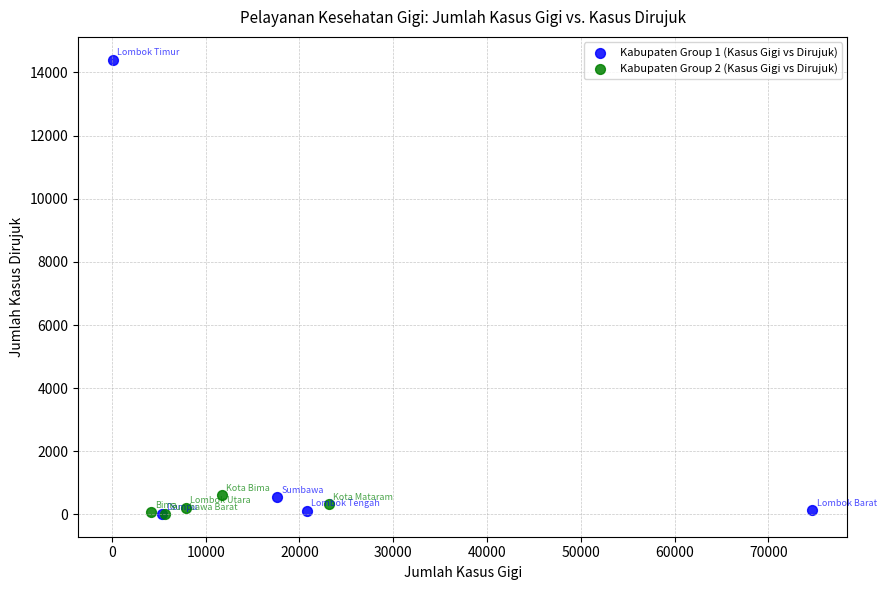

Which series has the widest spread of Y values?

Kabupaten Group 1 (Kasus Gigi vs Dirujuk)